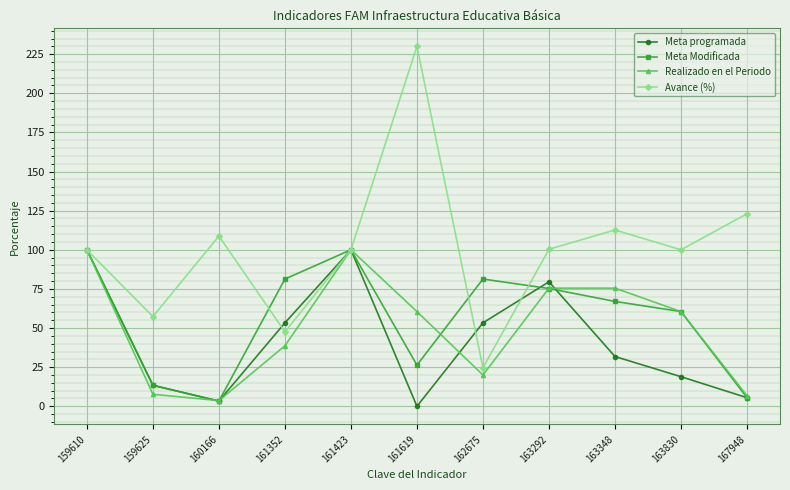

Count the number of categories in the chart.

11